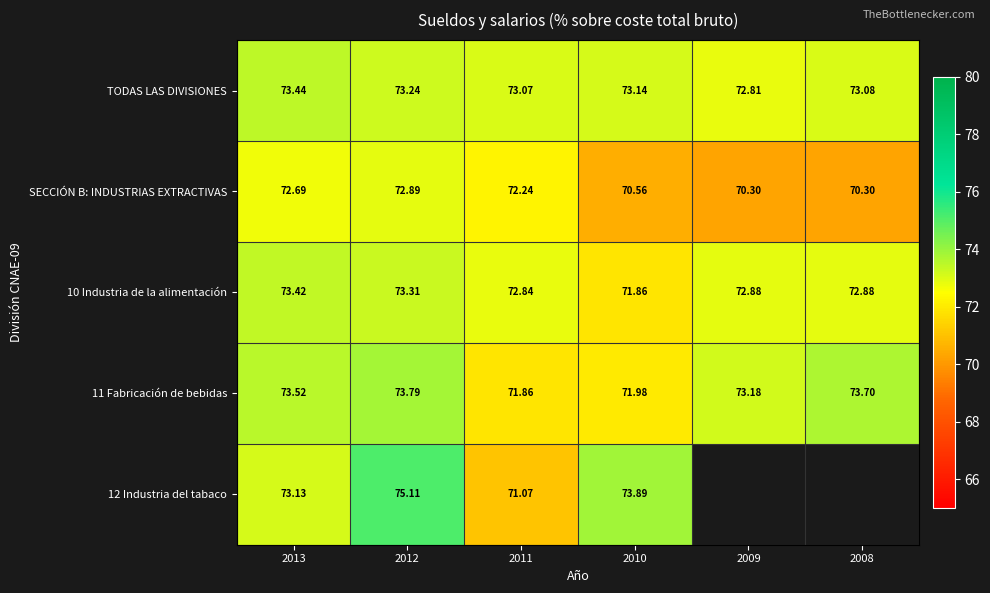

At how many categories does at least one series exceed 72?

6